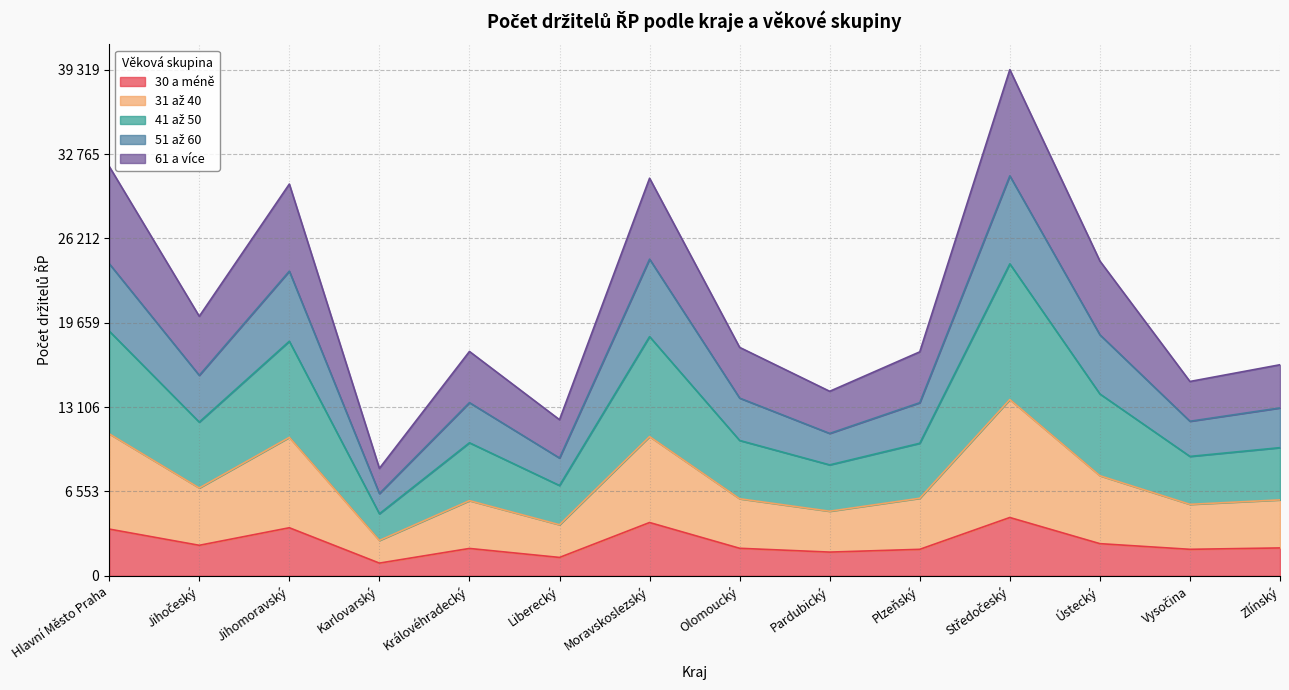

True or false: 41 až 50 and 51 až 60 intersect in this chart.

False